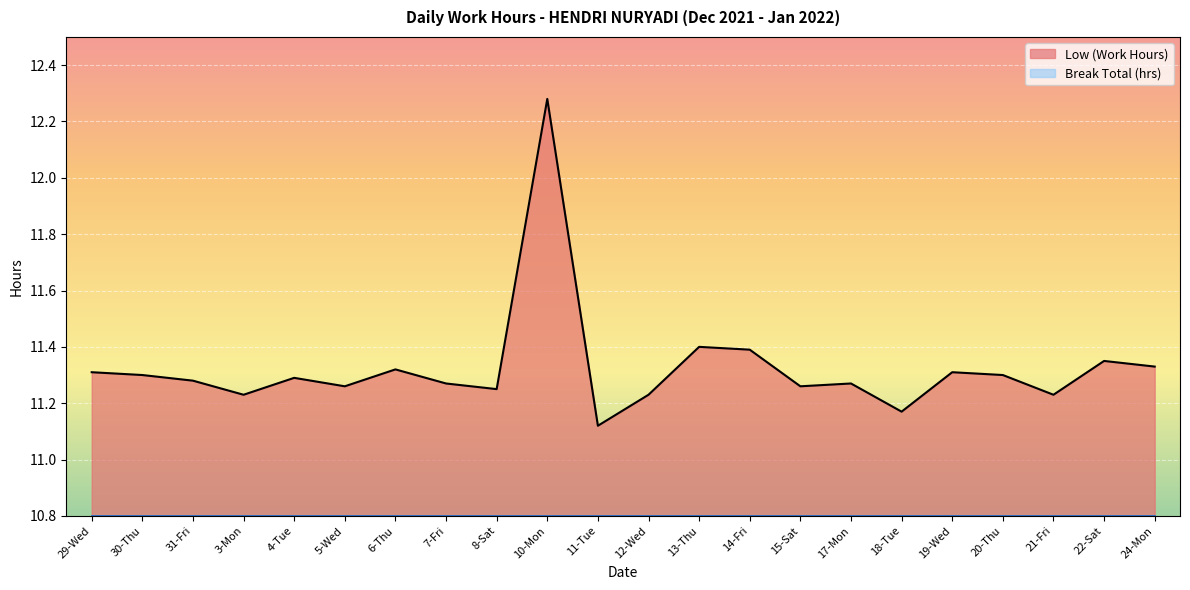

True or false: the data shows 11.2 at 3-Mon.

True